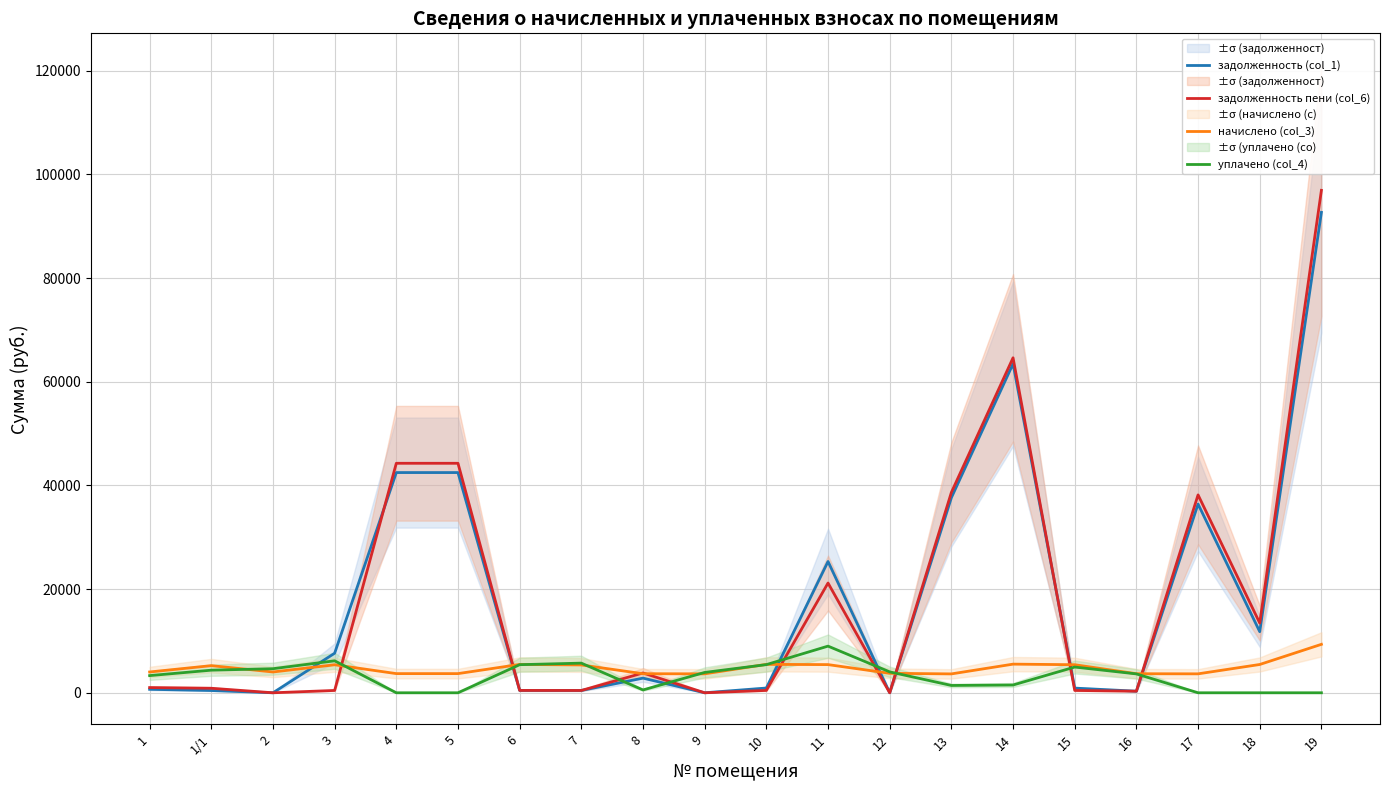

True or false: задолженность (col_1) has more than 0 interior local peaks.

True